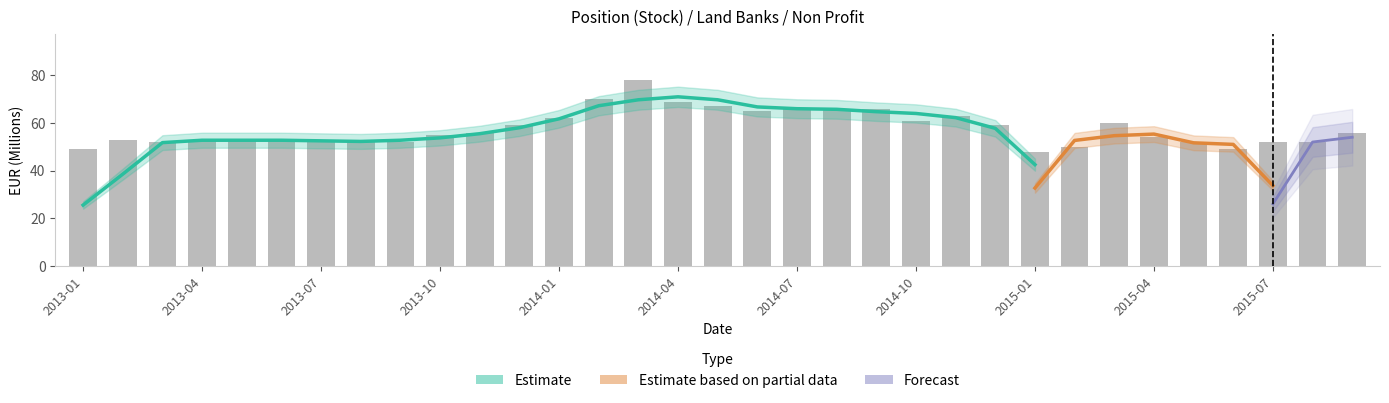

Rank the categories by value from lowest to highest.

2015-01, 2013-01, 2015-06, 2015-02, 2013-03, 2013-07, 2013-08, 2013-09, 2015-05, 2015-07, 2015-08, 2013-02, 2013-04, 2013-05, 2013-06, 2015-04, 2013-10, 2013-11, 2015-09, 2013-12, 2014-12, 2015-03, 2014-10, 2014-01, 2014-11, 2014-06, 2014-07, 2014-08, 2014-09, 2014-05, 2014-04, 2014-02, 2014-03